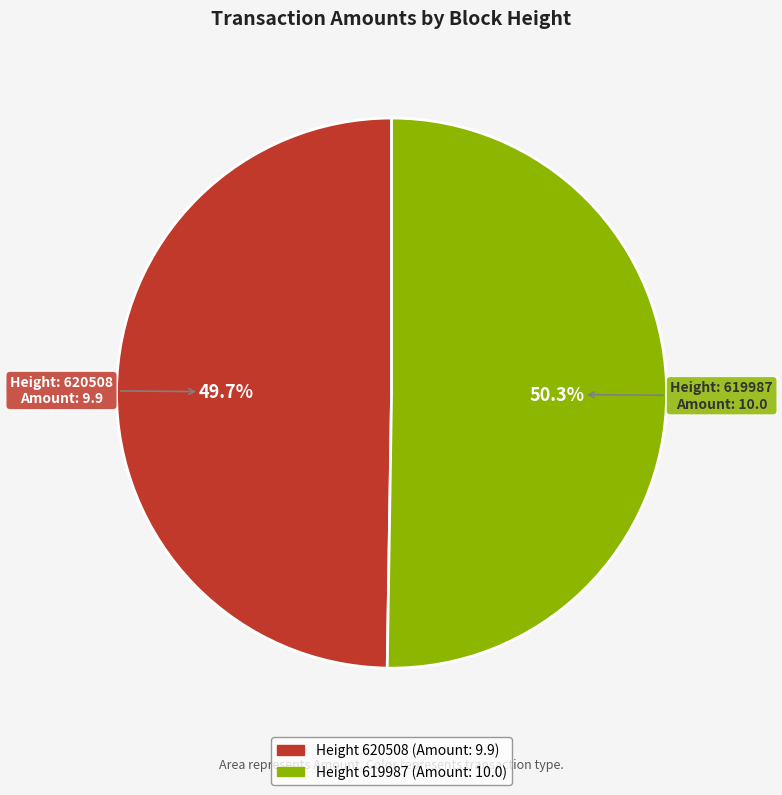

Is there a majority slice in this chart?

Yes